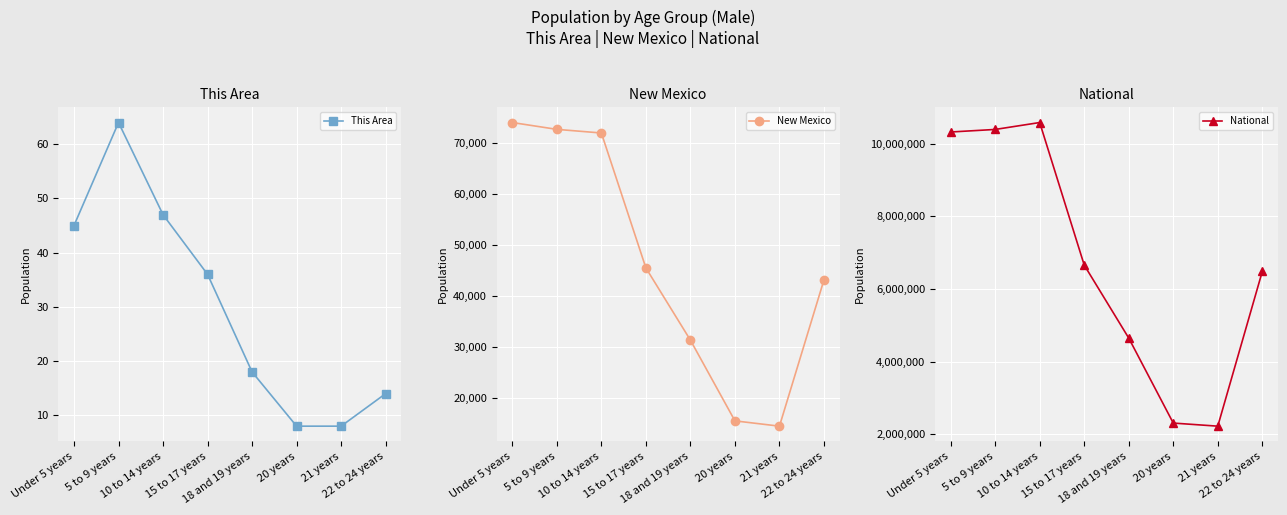

Where is the first local minimum for New Mexico?

21 years